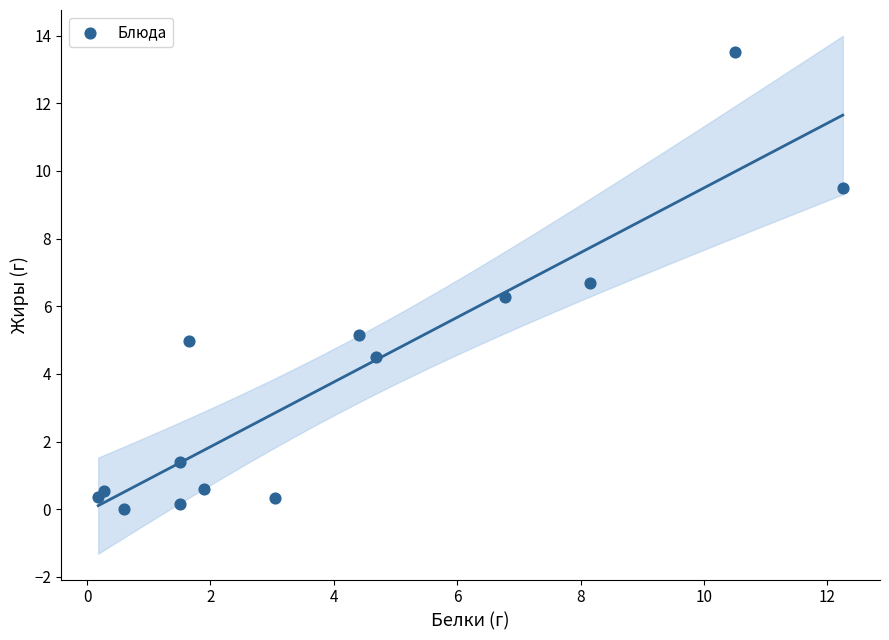

What is the range of X values (max minus min)?

12.1